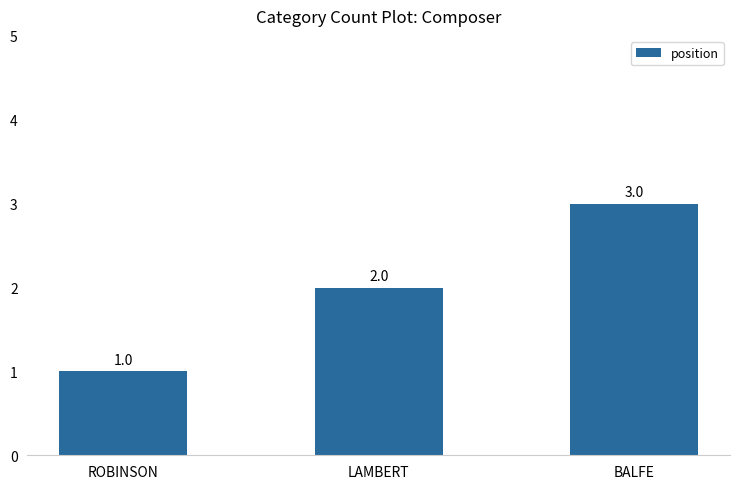

What position from the right is BALFE?

1